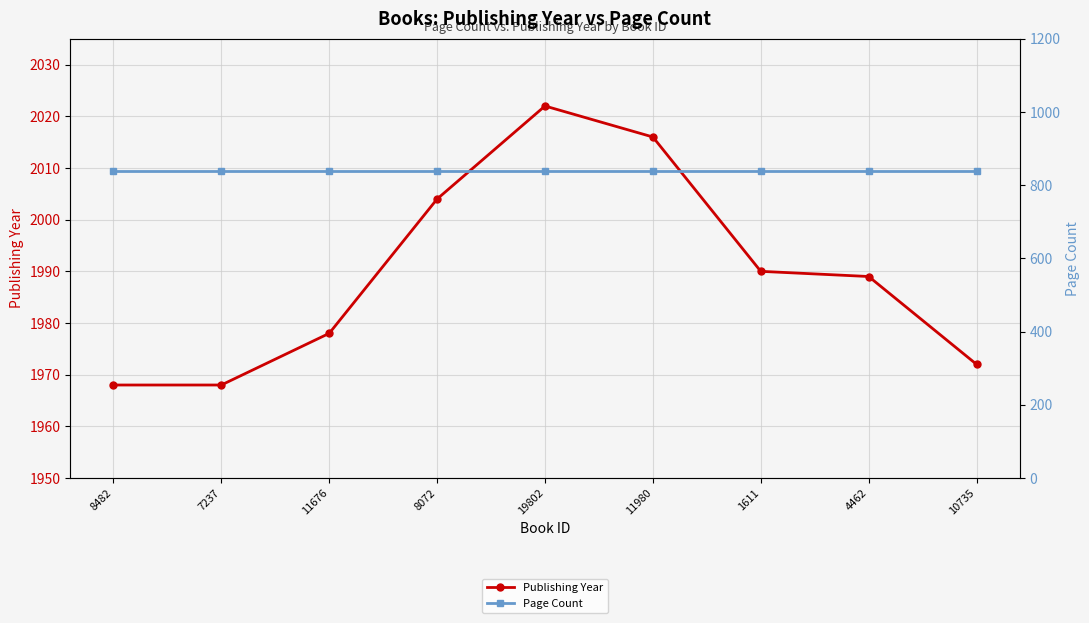

At which label does Publishing Year first exceed 1989?

8072